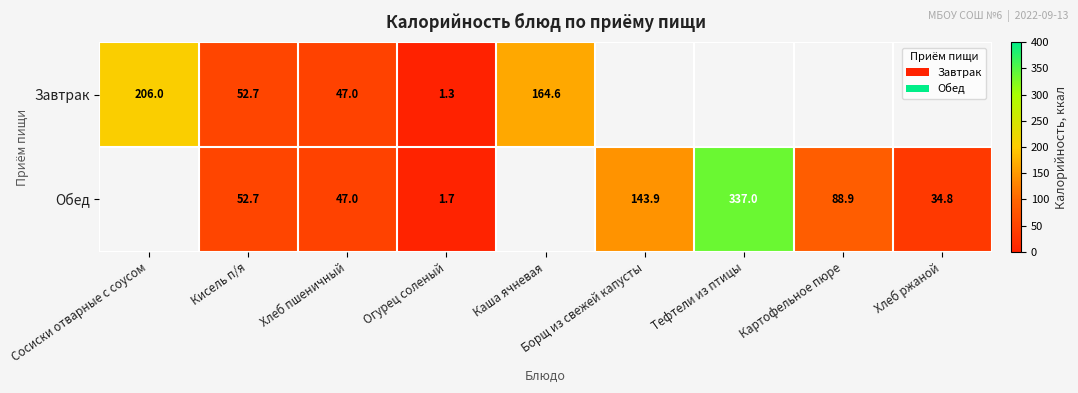

What is the minimum value shown in the chart?

1.3